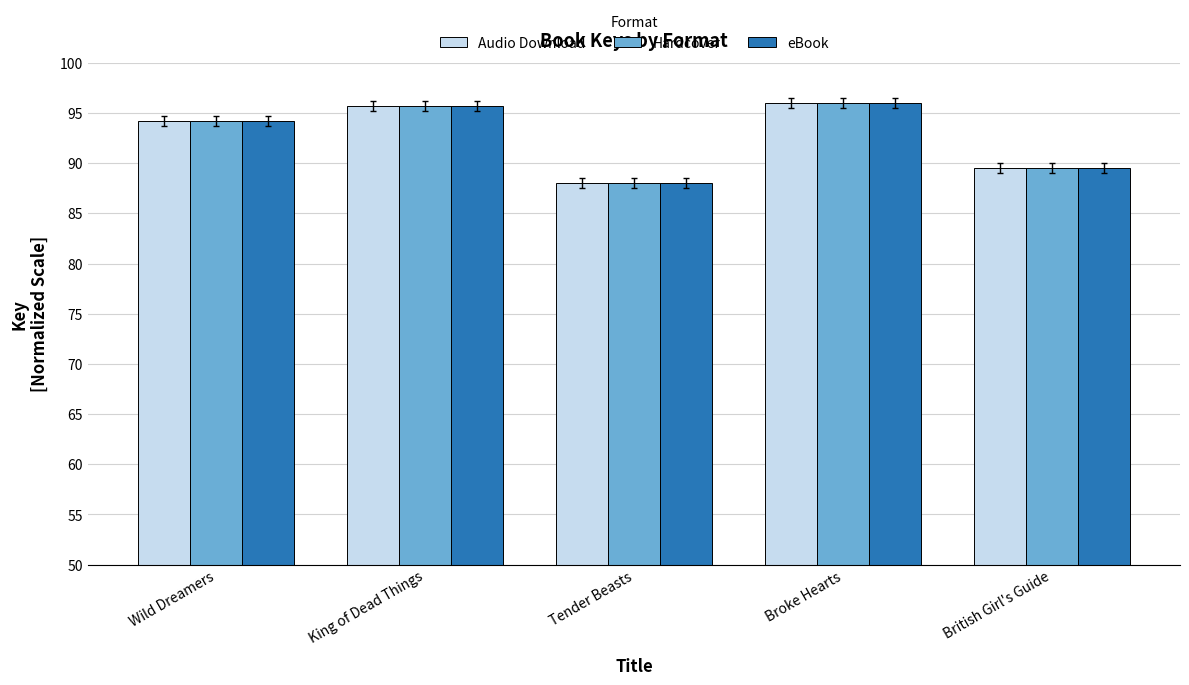

Is the value of eBook at British Girl's Guide greater than the value of Audio Download at Broke Hearts?

No